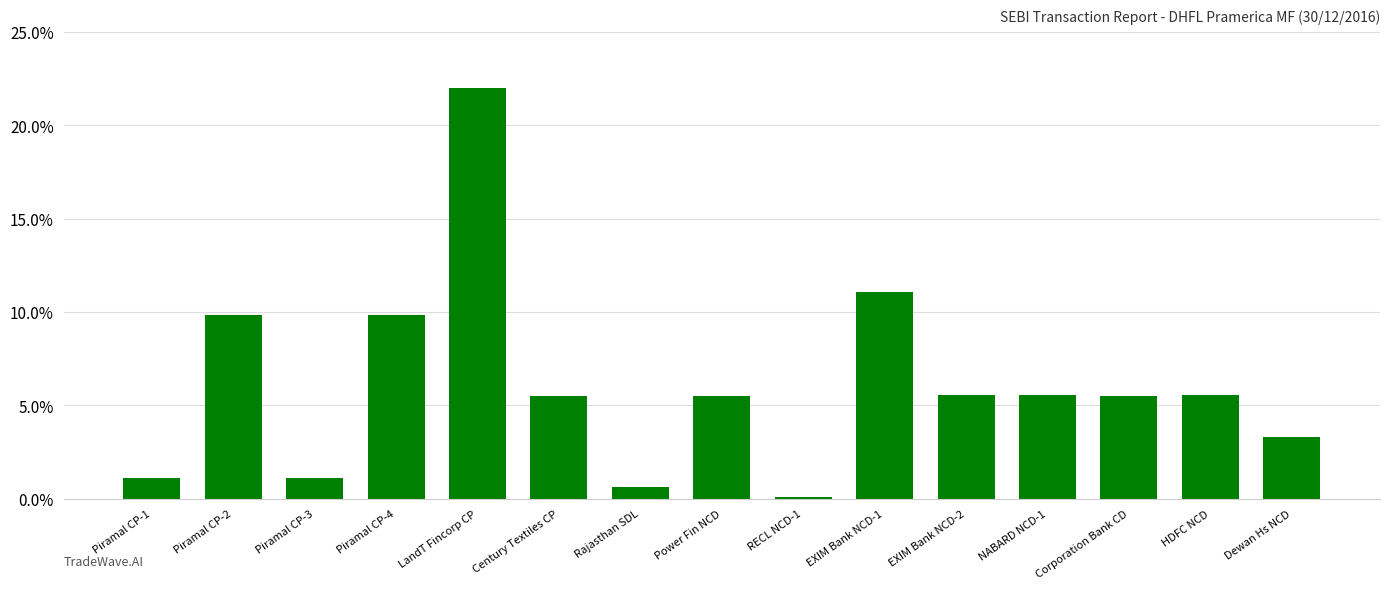

Which label corresponds to the largest value in the chart?

LandT Fincorp CP